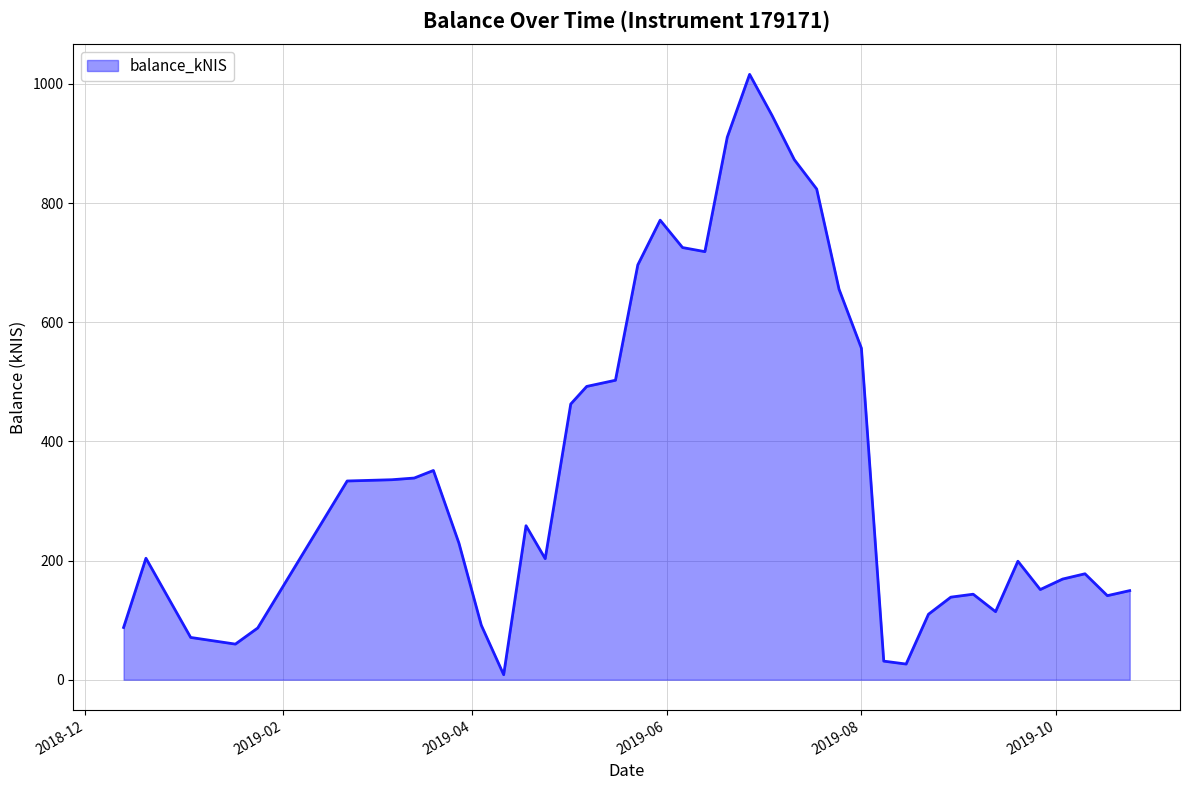

What is the maximum value shown in the chart?

1016.0